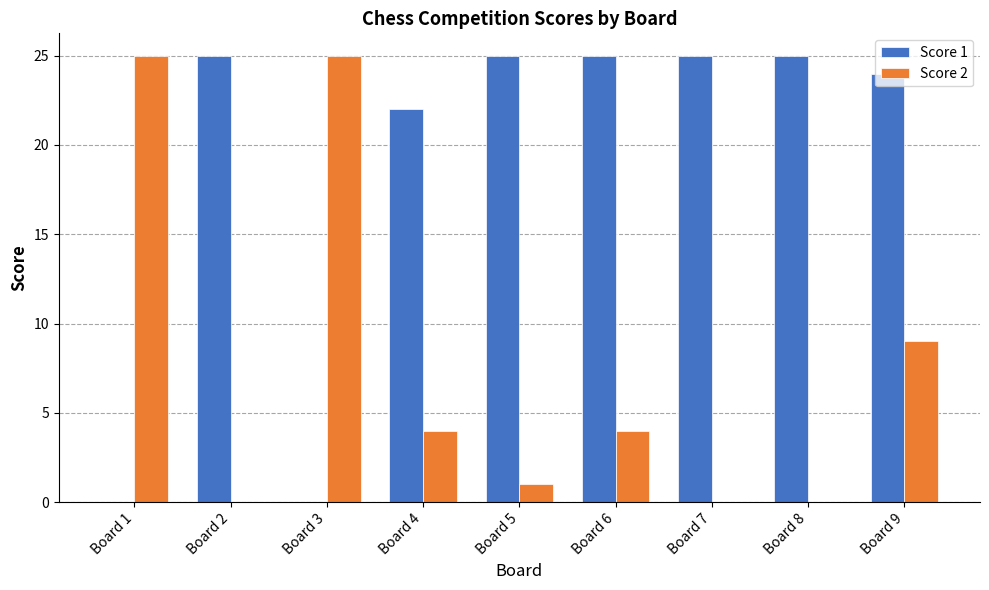

Is the value of Score 1 at Board 3 greater than the value of Score 2 at Board 6?

No